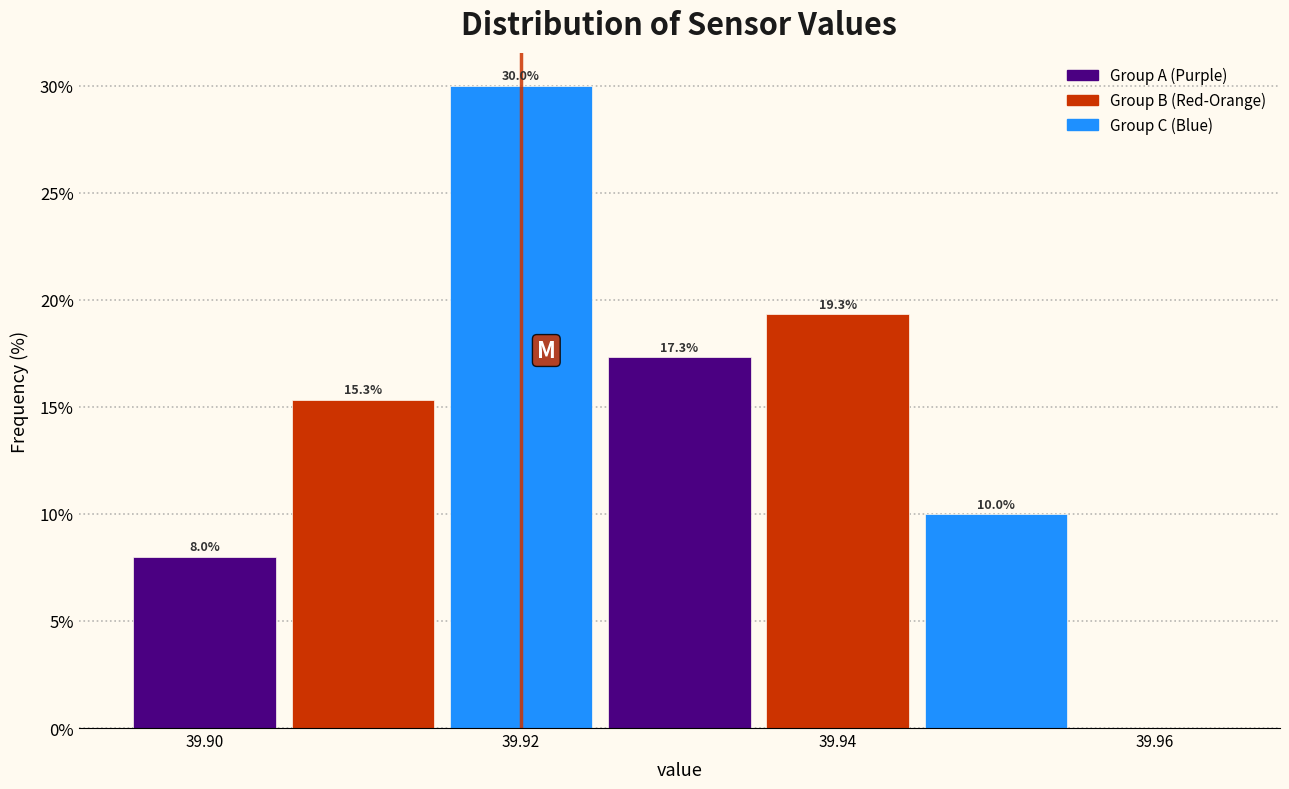

Over which range of the x-axis is the bar tallest?

39.915 to 39.925